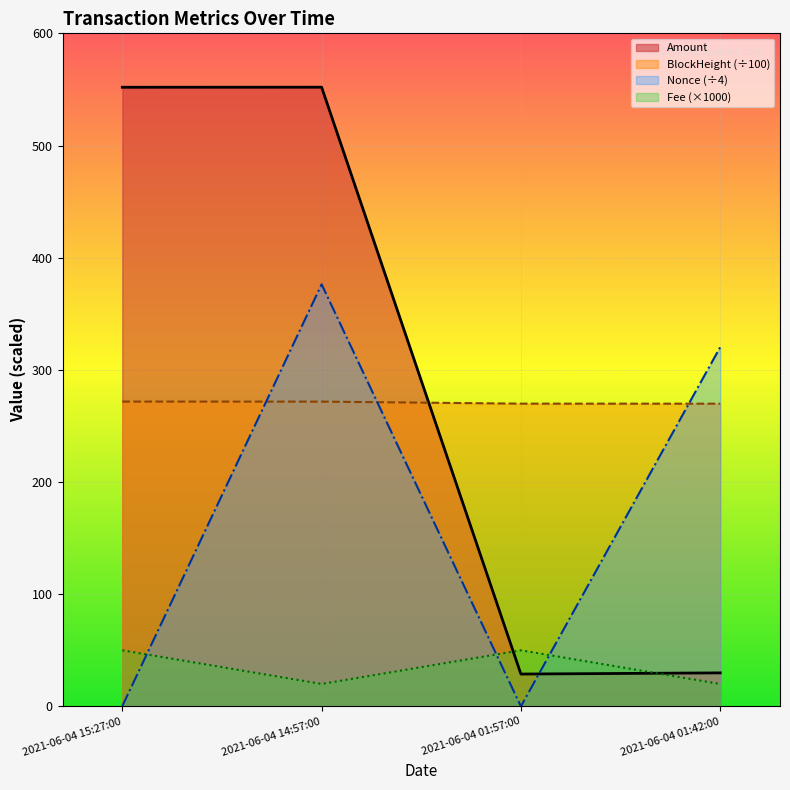

At which label does Amount first exceed 551?

2021-06-04 15:27:00